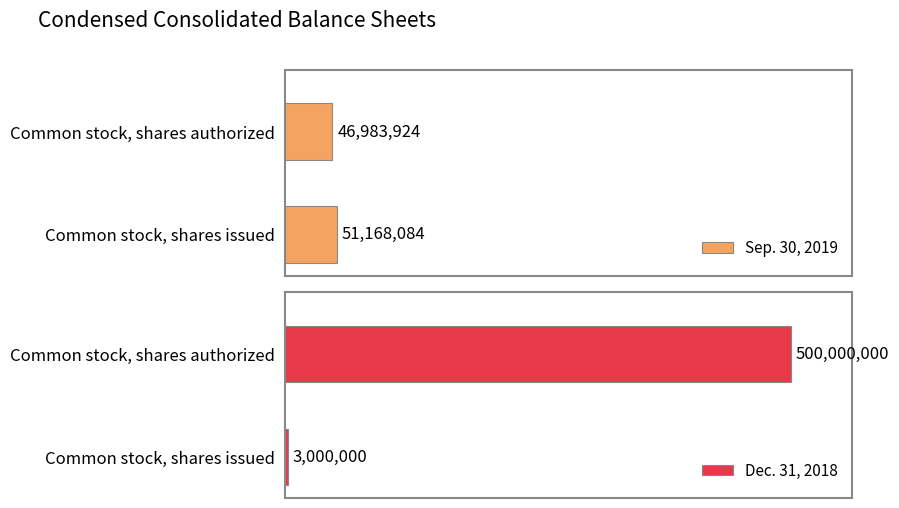

Which category has the lowest value in the Sep. 30, 2019 series?

Common stock, shares authorized